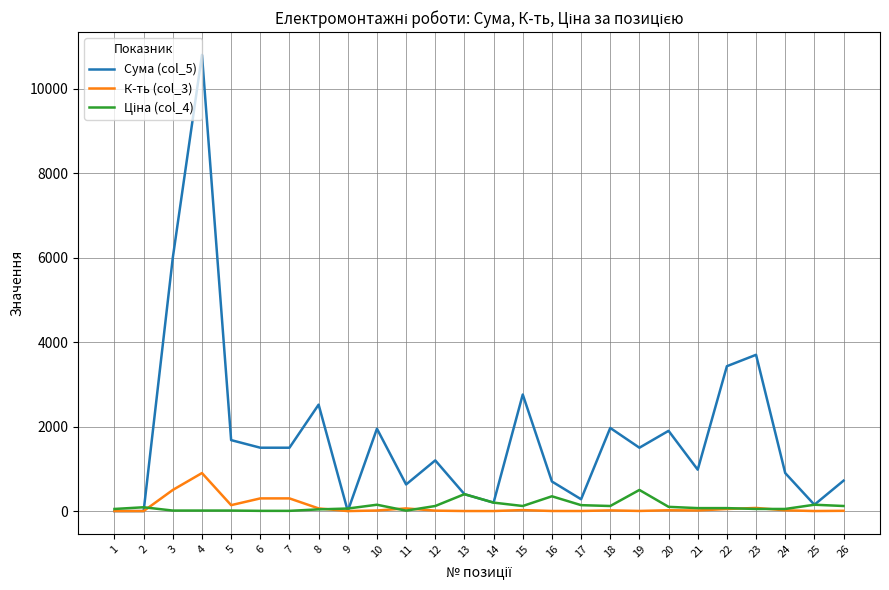

Does the chart have visible grid lines?

Yes